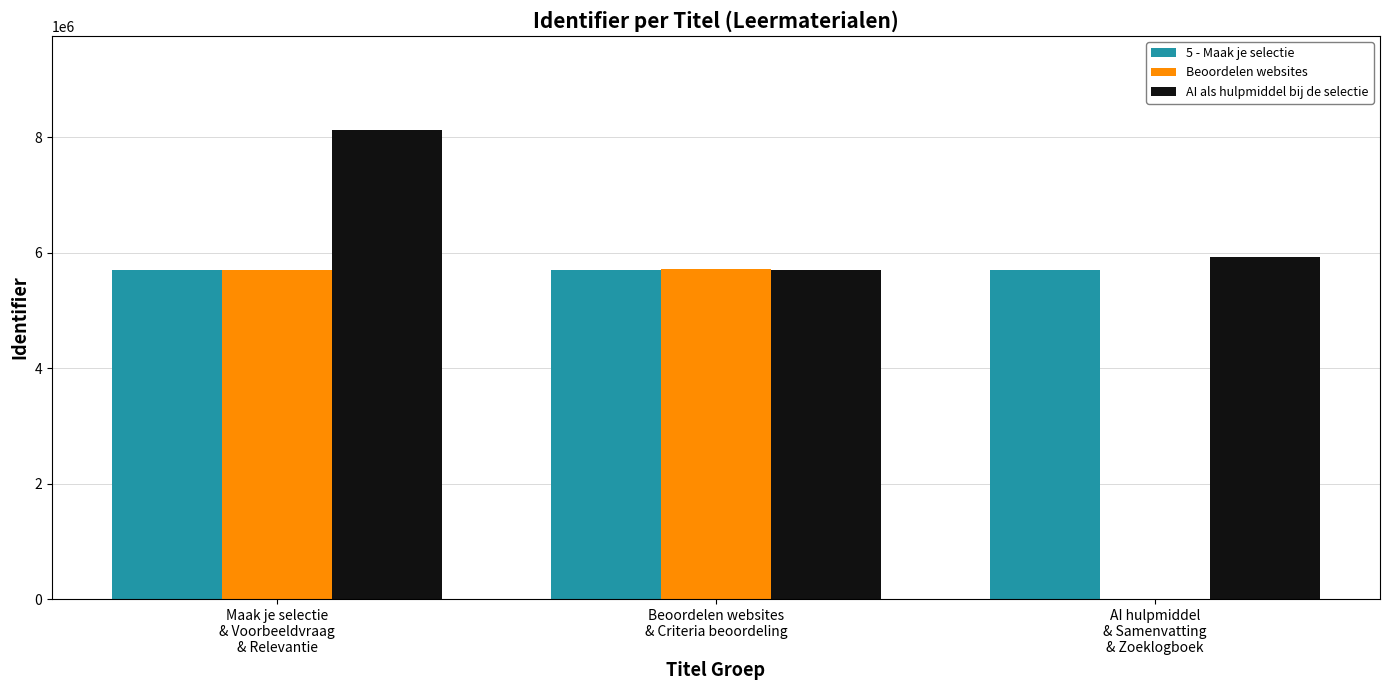

At which category does the chart reach its peak across all series?

Maak je selectie
& Voorbeeldvraag
& Relevantie